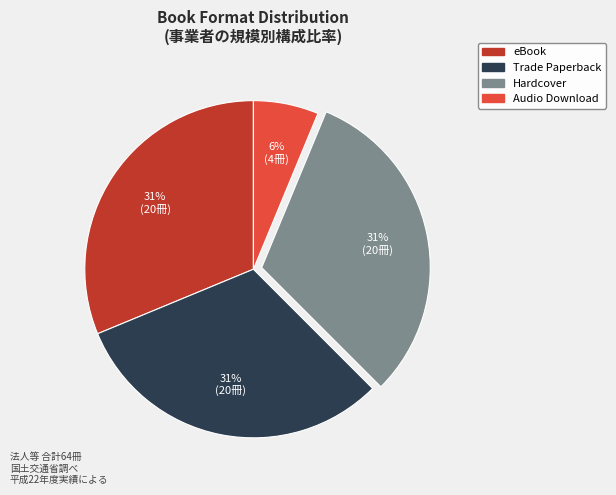

To the nearest percent, what is the average slice percentage?

25%